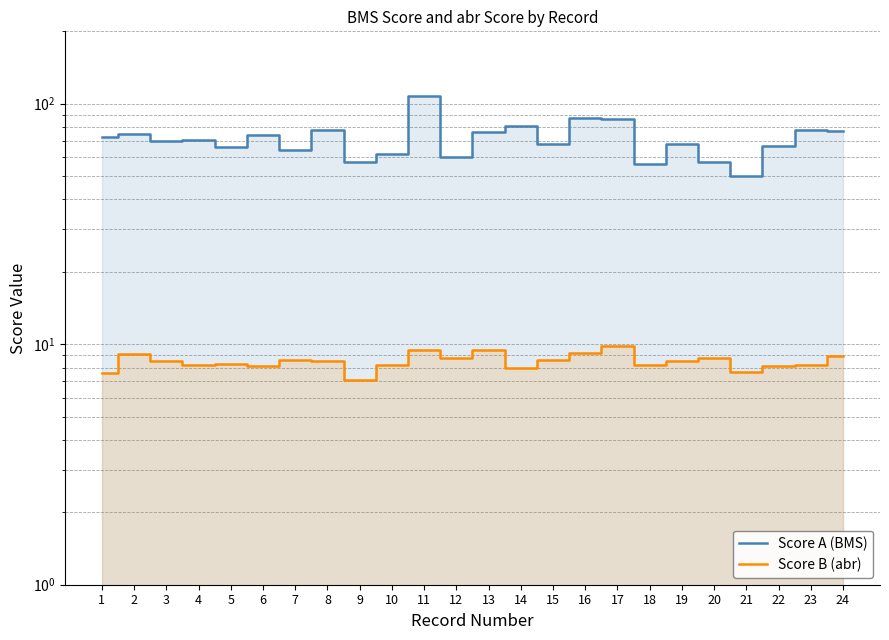

What is the average value of the Score A (BMS) series?

71.2